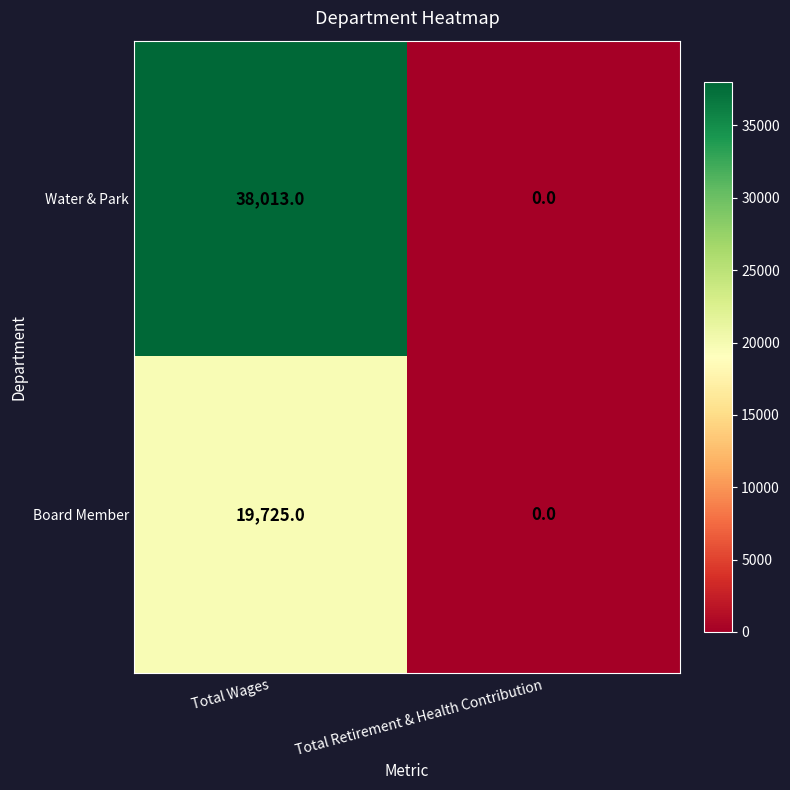

List the series in order of their overall mean, highest first.

Water & Park, Board Member